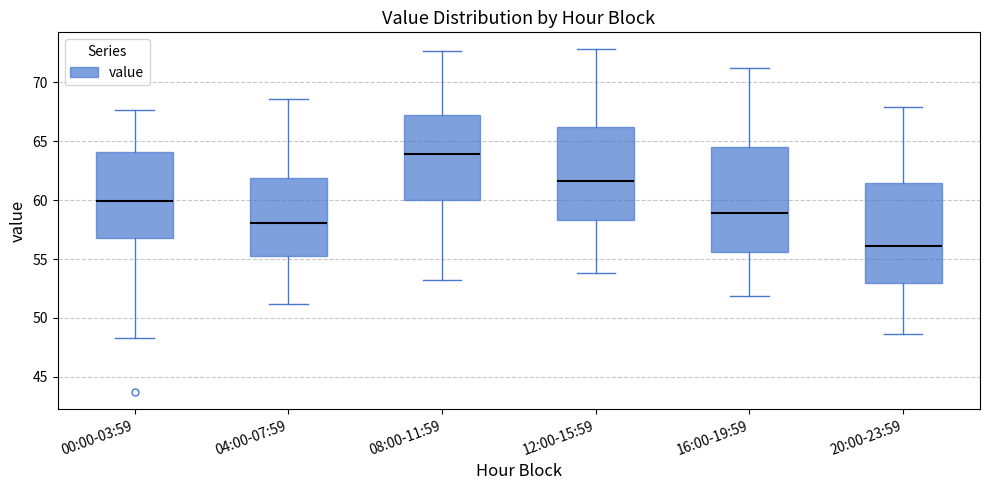

Reading left to right, transcribe this box plot: for each box, give where its median line is, the range the box spans, and where its two whiskers end, as read against the y-axis. The values are not printed on the chart, so give them approximately, as read against the axis.

00:00-03:59: median 60.0, box 57.0 to 64.0, whiskers 48.5 to 67.5
04:00-07:59: median 58.0, box 55.5 to 62.0, whiskers 51.0 to 68.5
08:00-11:59: median 64.0, box 60.0 to 67.0, whiskers 53.0 to 72.5
12:00-15:59: median 61.5, box 58.5 to 66.0, whiskers 54.0 to 73.0
16:00-19:59: median 59.0, box 55.5 to 64.5, whiskers 52.0 to 71.0
20:00-23:59: median 56.0, box 53.0 to 61.5, whiskers 48.5 to 68.0